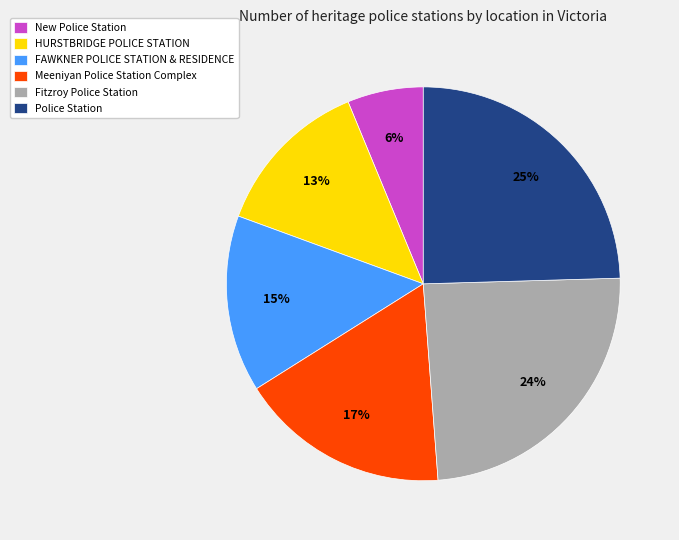

To the nearest percent, what is the combined percentage of HURSTBRIDGE POLICE STATION and FAWKNER POLICE STATION & RESIDENCE?

28%